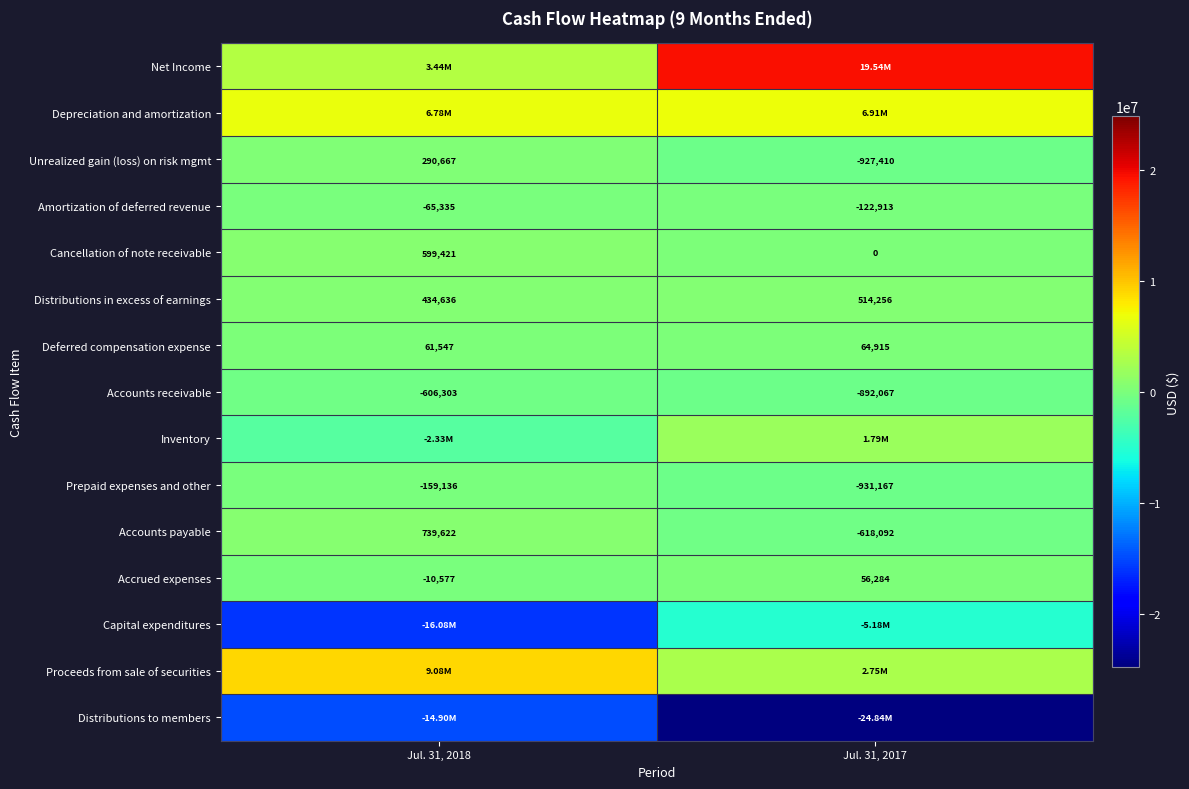

What is the sum of all Deferred compensation expense values?

126462